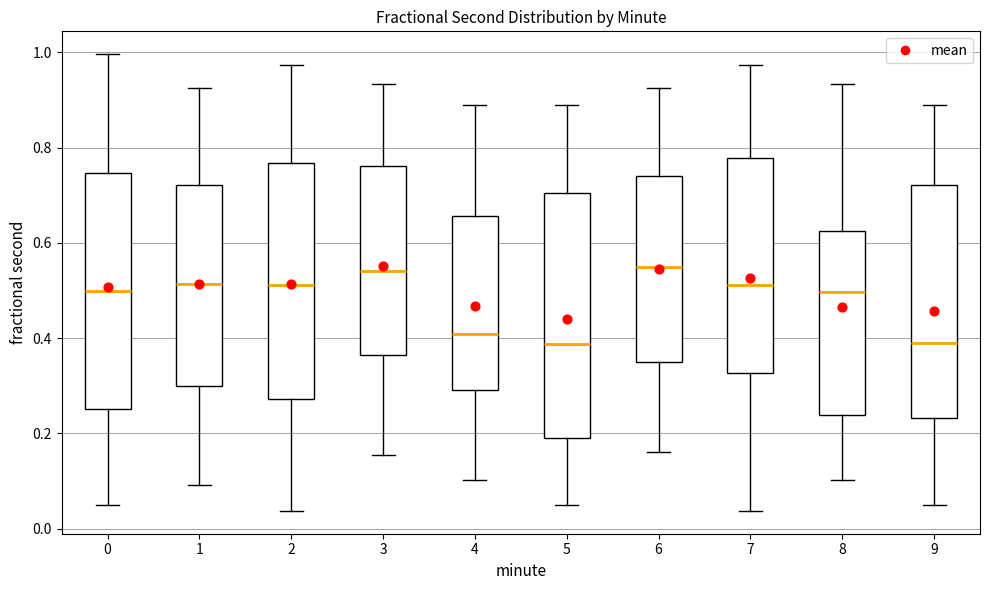

Reading left to right, read every box against the y-axis: the position of its median line, the range the box covers, and the ends of its whiskers. The values are not printed on the chart, so give them approximately, as read against the axis.

0: median 0.50, box 0.26 to 0.74, whiskers 0.06 to 1.00
1: median 0.52, box 0.30 to 0.72, whiskers 0.10 to 0.92
2: median 0.52, box 0.28 to 0.76, whiskers 0.04 to 0.98
3: median 0.54, box 0.36 to 0.76, whiskers 0.16 to 0.94
4: median 0.40, box 0.30 to 0.66, whiskers 0.10 to 0.88
5: median 0.38, box 0.20 to 0.70, whiskers 0.06 to 0.90
6: median 0.54, box 0.34 to 0.74, whiskers 0.16 to 0.92
7: median 0.52, box 0.32 to 0.78, whiskers 0.04 to 0.98
8: median 0.50, box 0.24 to 0.62, whiskers 0.10 to 0.94
9: median 0.38, box 0.24 to 0.72, whiskers 0.06 to 0.90